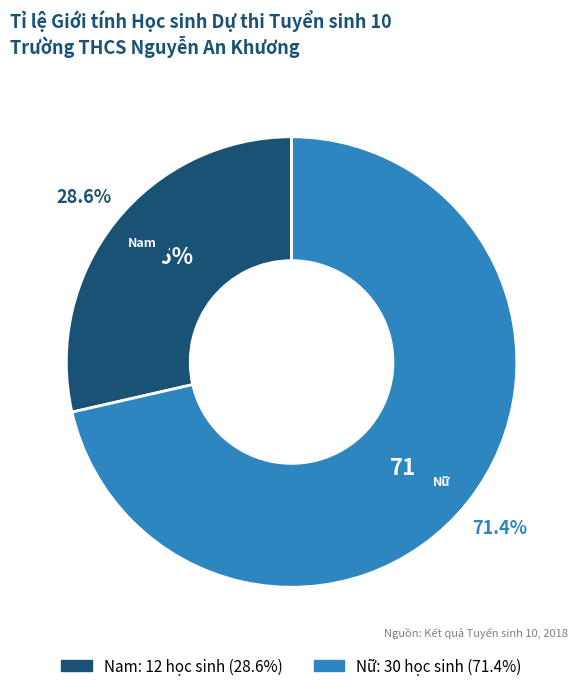

Is there any slice that represents more than half of the pie?

Yes